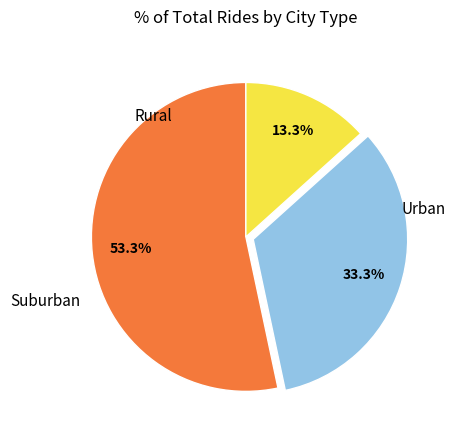

Is there a majority slice in this chart?

Yes